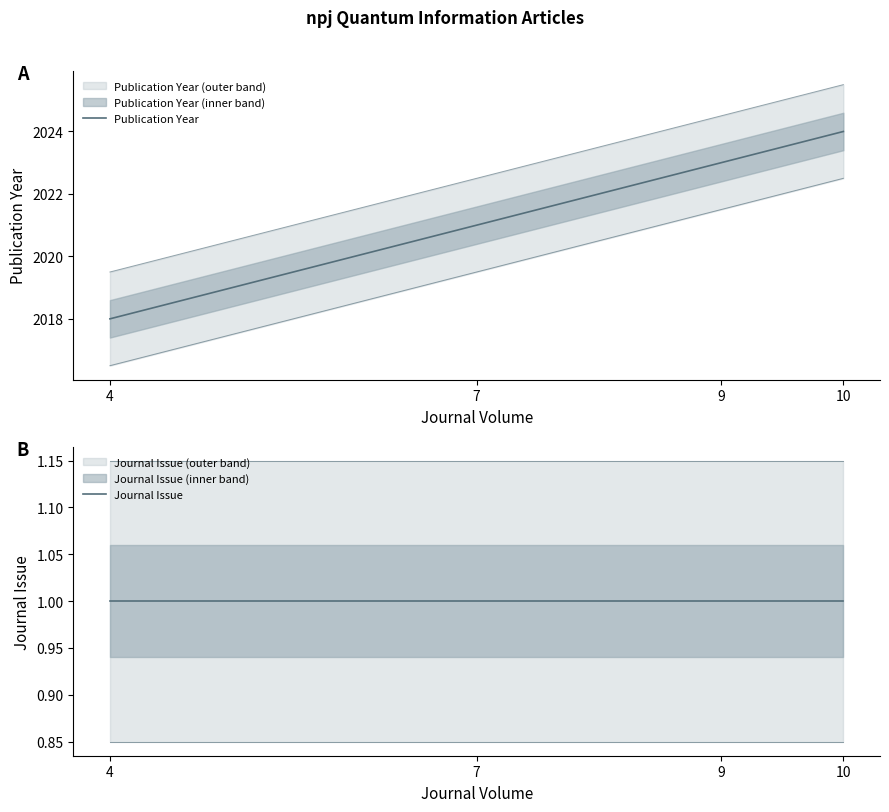

Rank the series at 10 from highest to lowest value.

Publication Year, Journal Issue